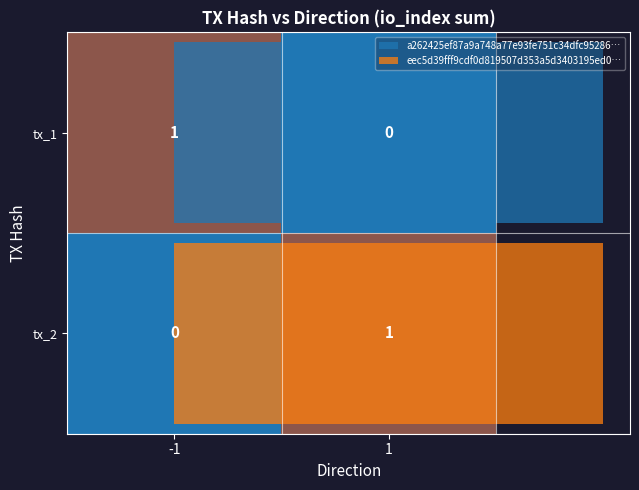

At which label does tx_1 reach its minimum?

1